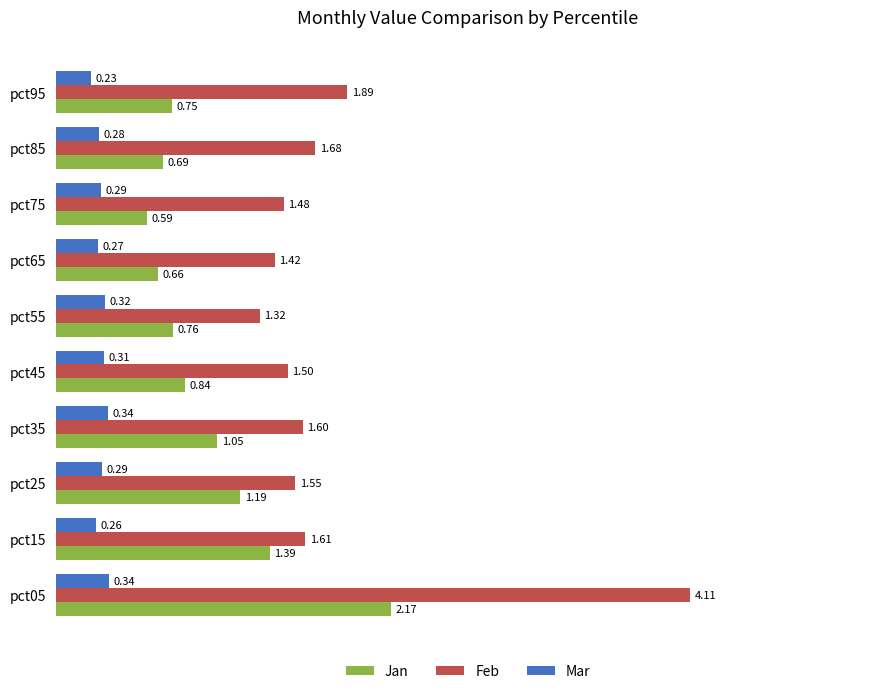

Which series has the widest spread of values?

Feb